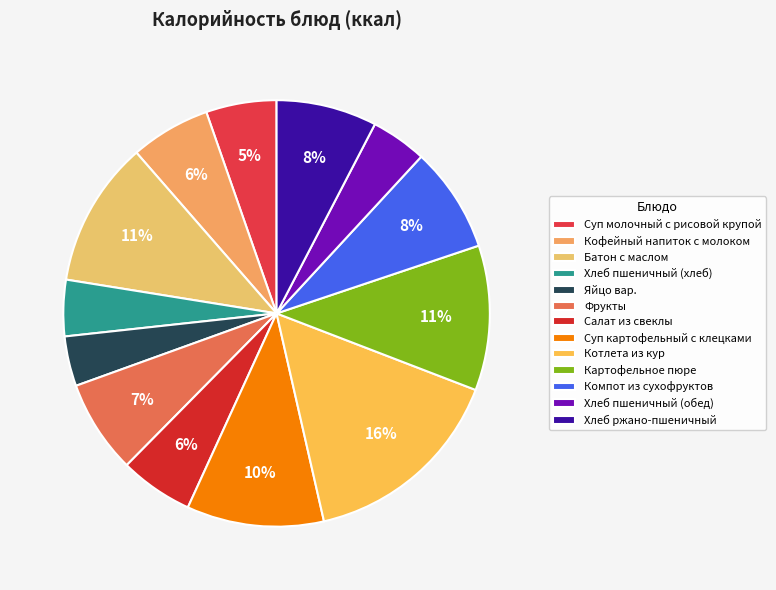

Count the number of slices in the pie.

13